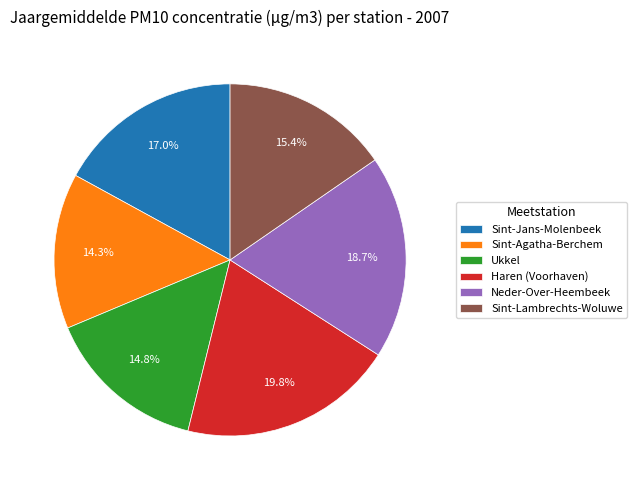

How many slices are in this pie chart?

6